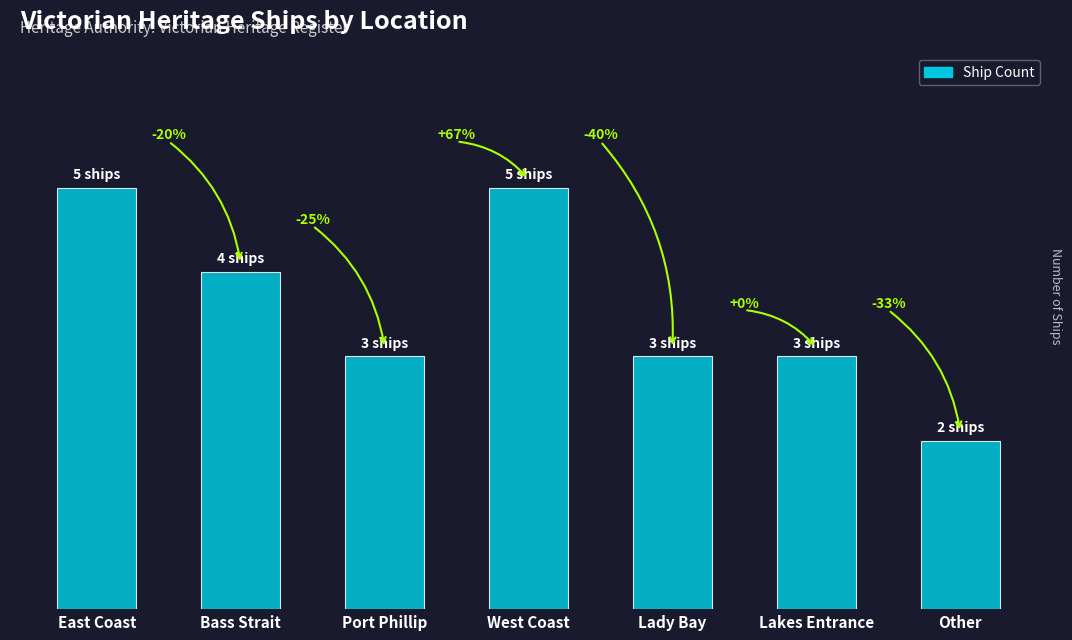

What is the minimum value shown in the chart?

2